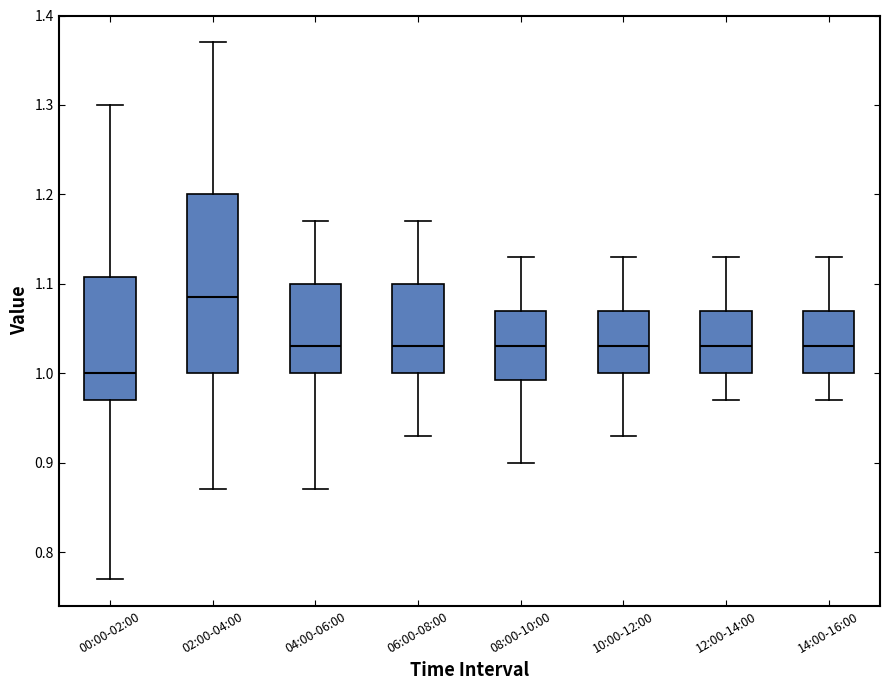

Reading left to right, transcribe this box plot: for each box, give where its median line is, the range the box spans, and where its two whiskers end, as read against the y-axis. The values are not printed on the chart, so give them approximately, as read against the axis.

00:00-02:00: median 1.00, box 0.97 to 1.11, whiskers 0.77 to 1.30
02:00-04:00: median 1.09, box 1.00 to 1.20, whiskers 0.87 to 1.37
04:00-06:00: median 1.03, box 1.00 to 1.10, whiskers 0.87 to 1.17
06:00-08:00: median 1.03, box 1.00 to 1.10, whiskers 0.93 to 1.17
08:00-10:00: median 1.03, box 0.99 to 1.07, whiskers 0.90 to 1.13
10:00-12:00: median 1.03, box 1.00 to 1.07, whiskers 0.93 to 1.13
12:00-14:00: median 1.03, box 1.00 to 1.07, whiskers 0.97 to 1.13
14:00-16:00: median 1.03, box 1.00 to 1.07, whiskers 0.97 to 1.13